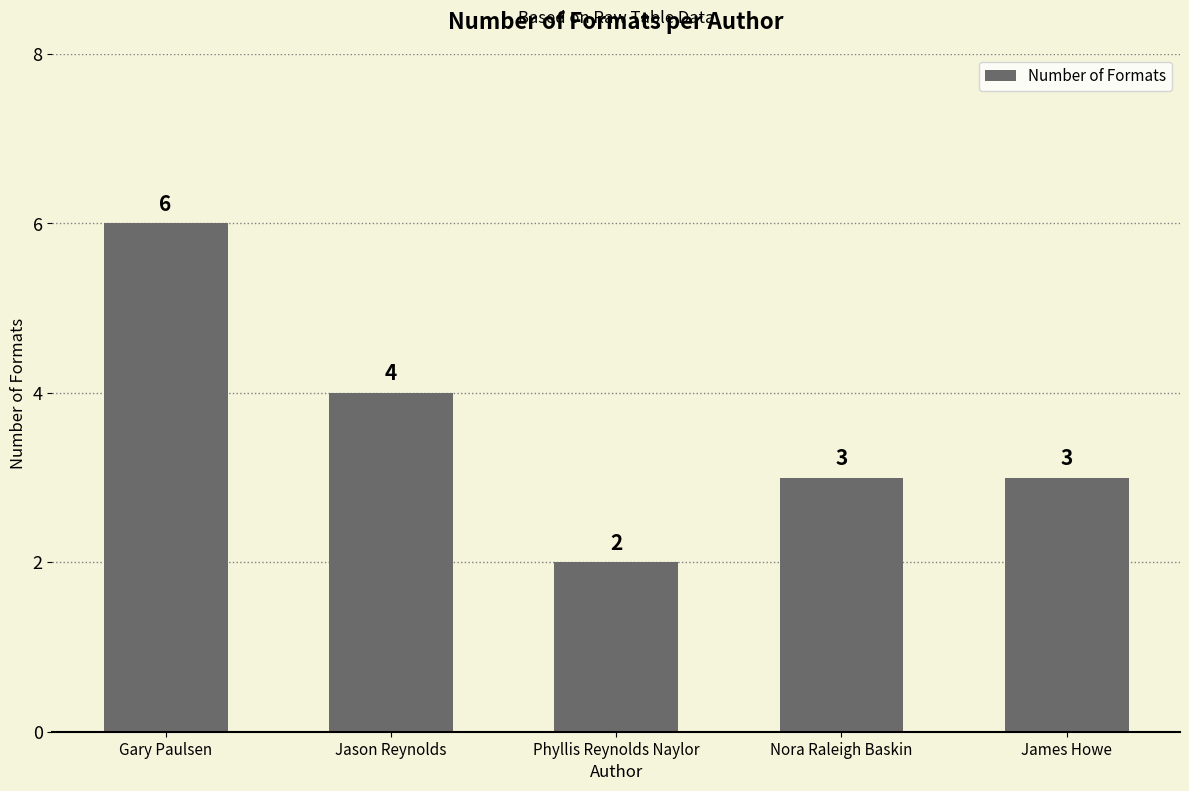

What is the change in value from Phyllis Reynolds Naylor to Nora Raleigh Baskin?

+1